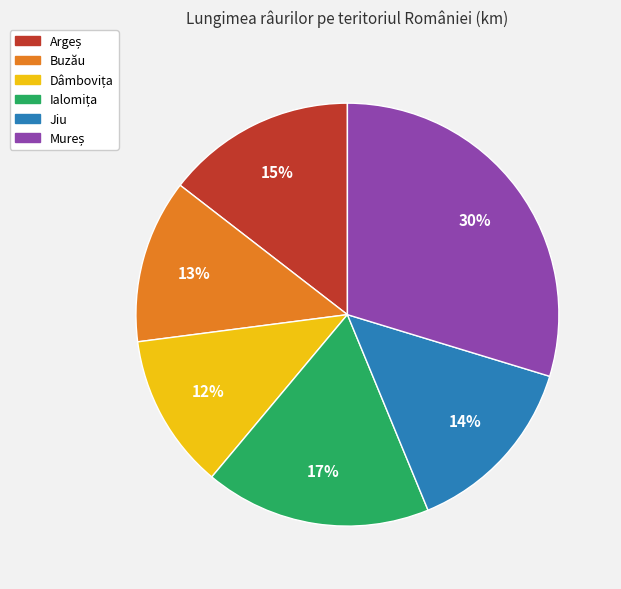

To the nearest percent, what percentage of the pie is Jiu?

14%